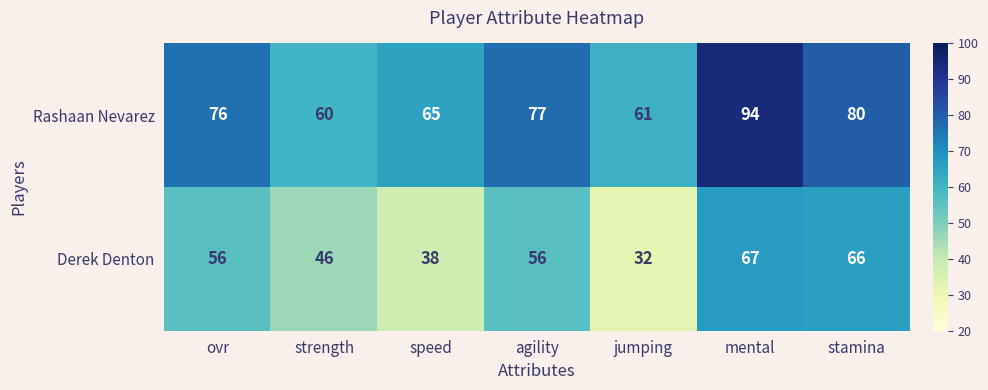

Reading left to right, extract all data points from this chart.

Rashaan Nevarez: ovr=76	strength=60	speed=65	agility=77	jumping=61	mental=94	stamina=80
Derek Denton: ovr=56	strength=46	speed=38	agility=56	jumping=32	mental=67	stamina=66